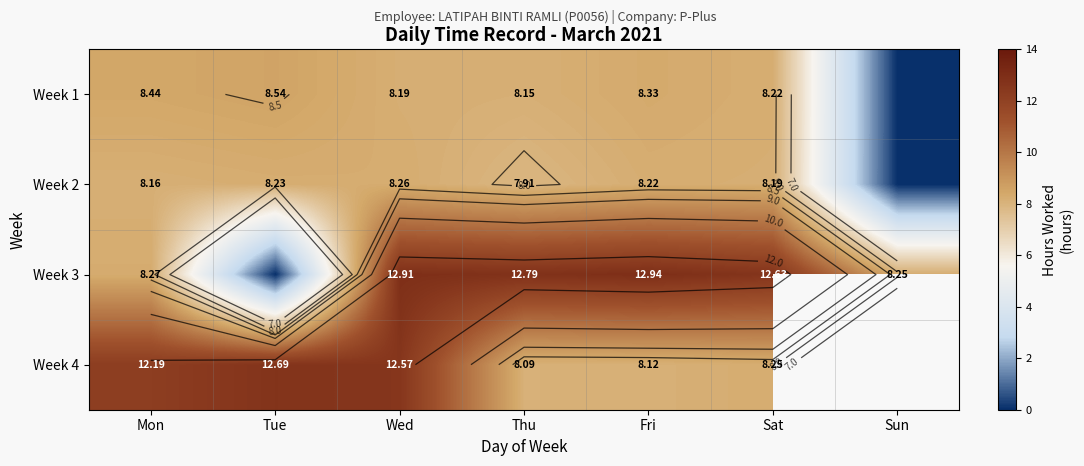

Which category has the lowest value in the Week 1 series?

Sun